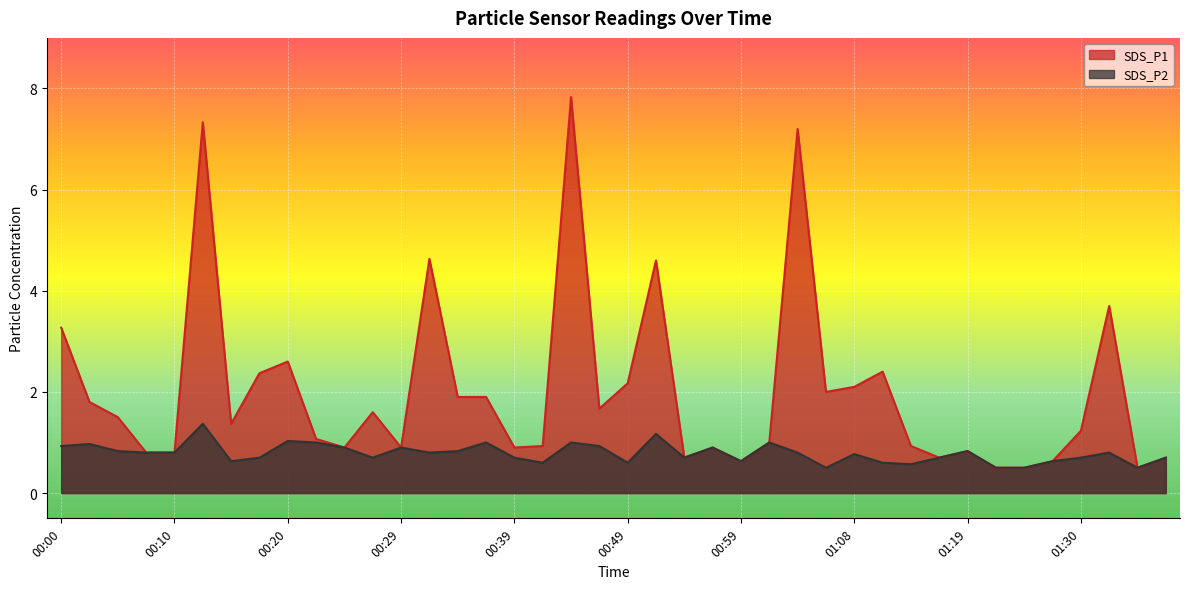

Which series has the largest total across all categories?

SDS_P1